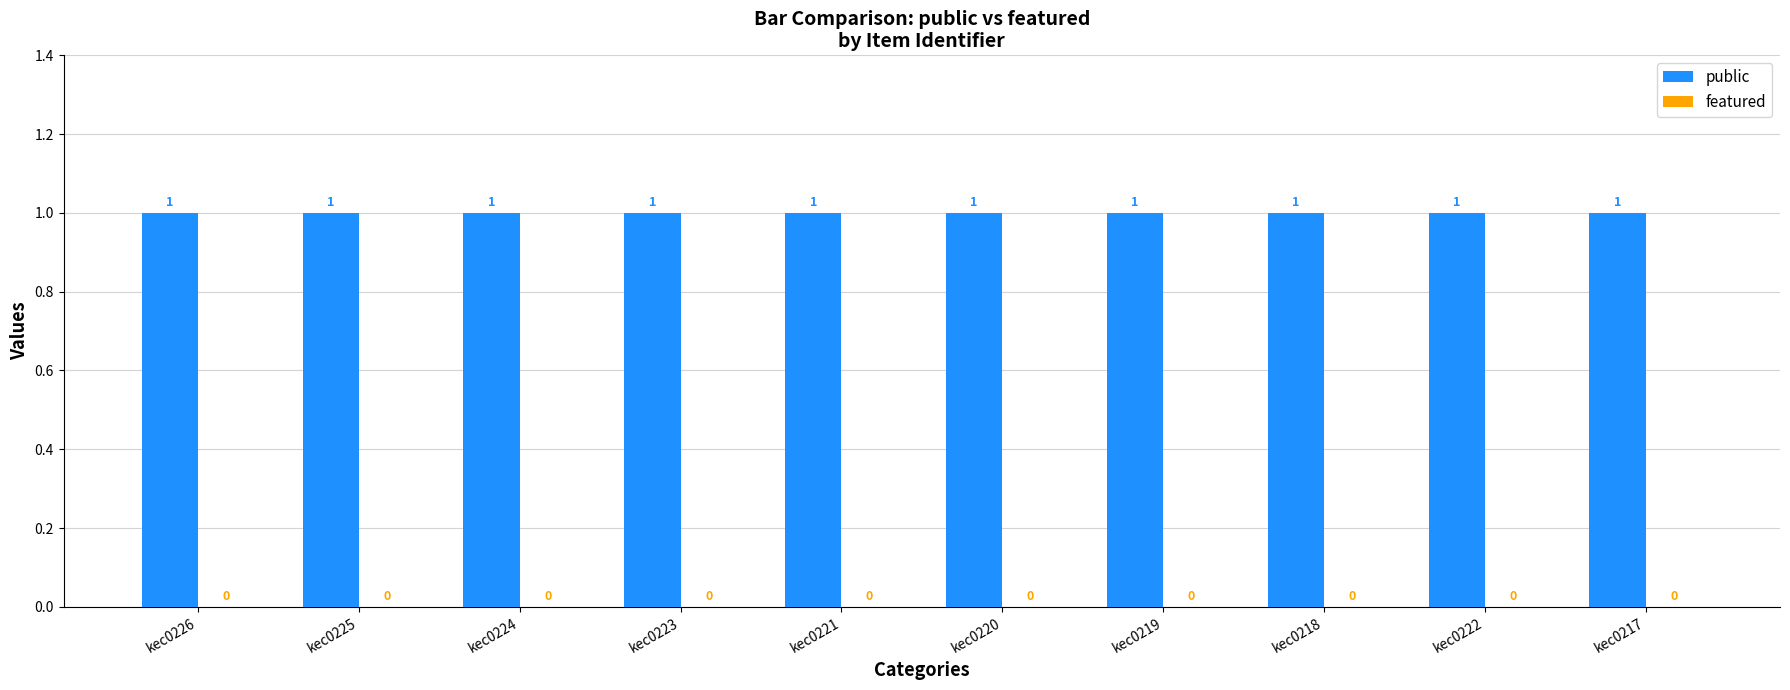

What is the label of the 8th bar from the left?

kec0218